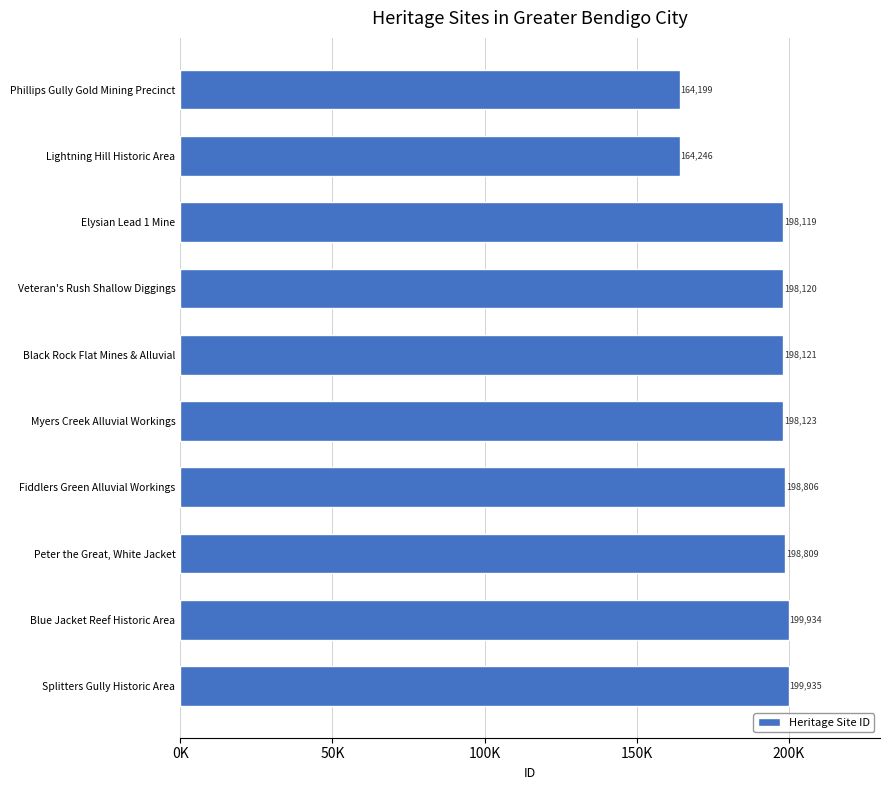

Which label corresponds to the largest value in the chart?

Splitters Gully Historic Area